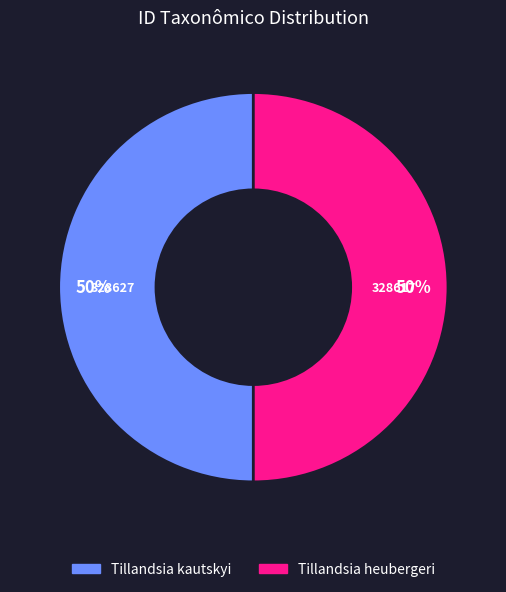

Is the sum of Tillandsia kautskyi and Tillandsia heubergeri greater than half?

Yes